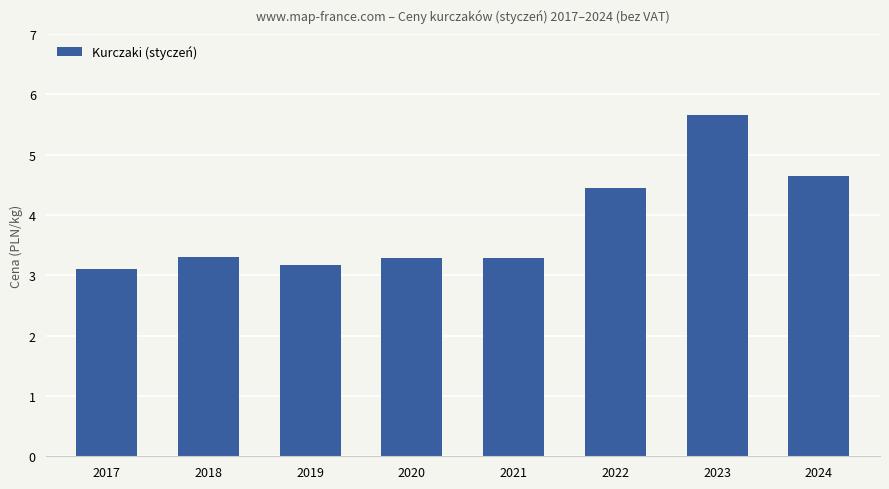

What is the value of the 5th bar from the left?

3.3